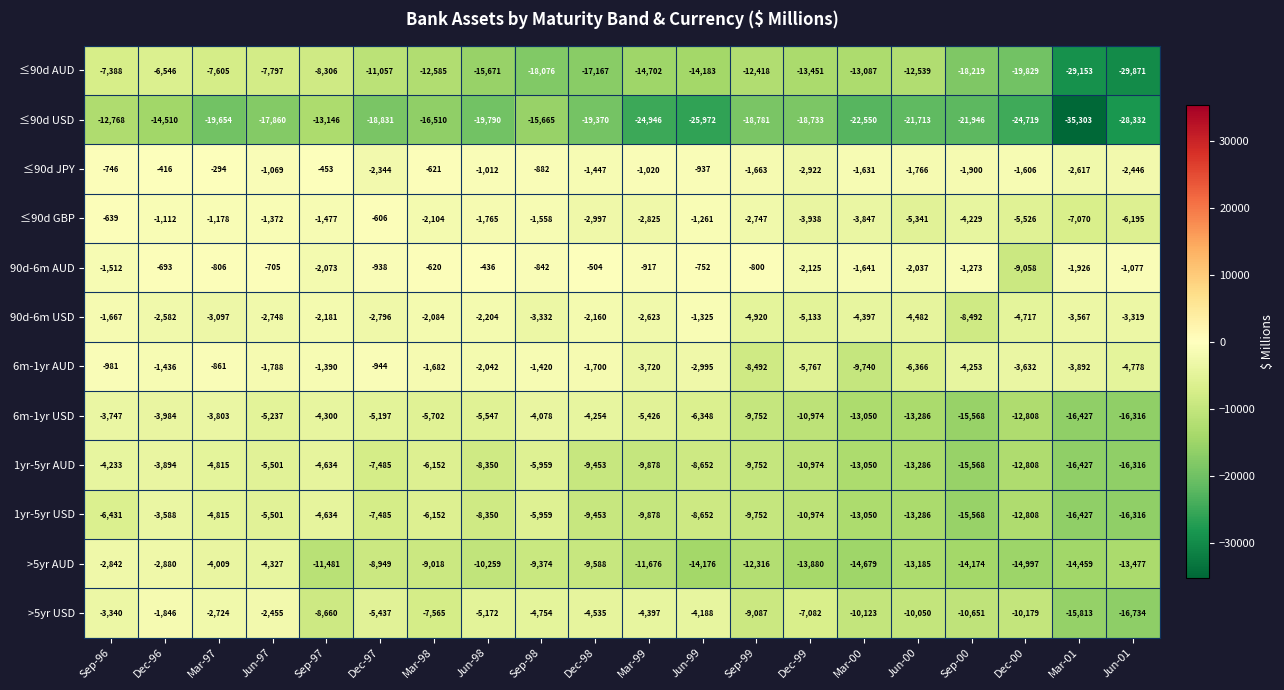

Which category has the highest value in the 90d-6m AUD series?

Jun-98